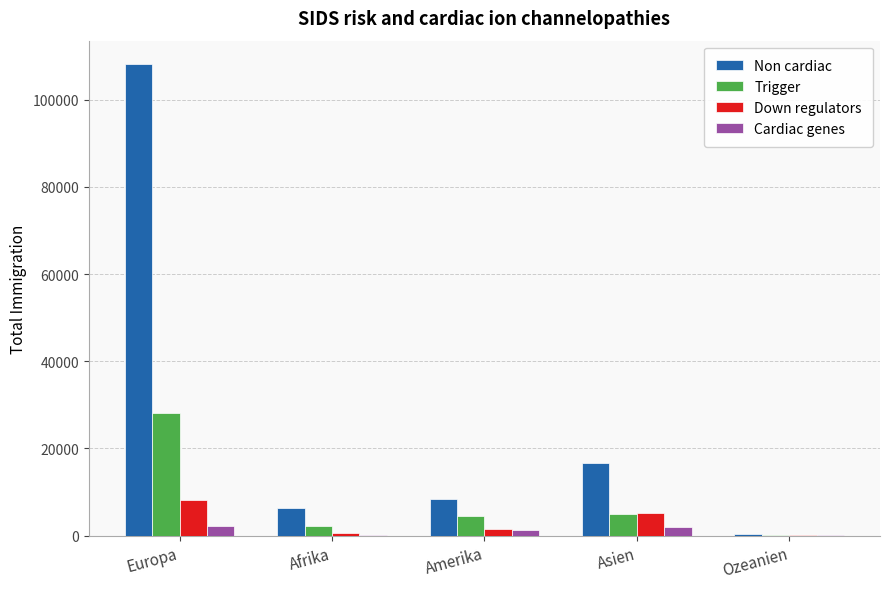

What is the maximum value shown in the chart?

108127